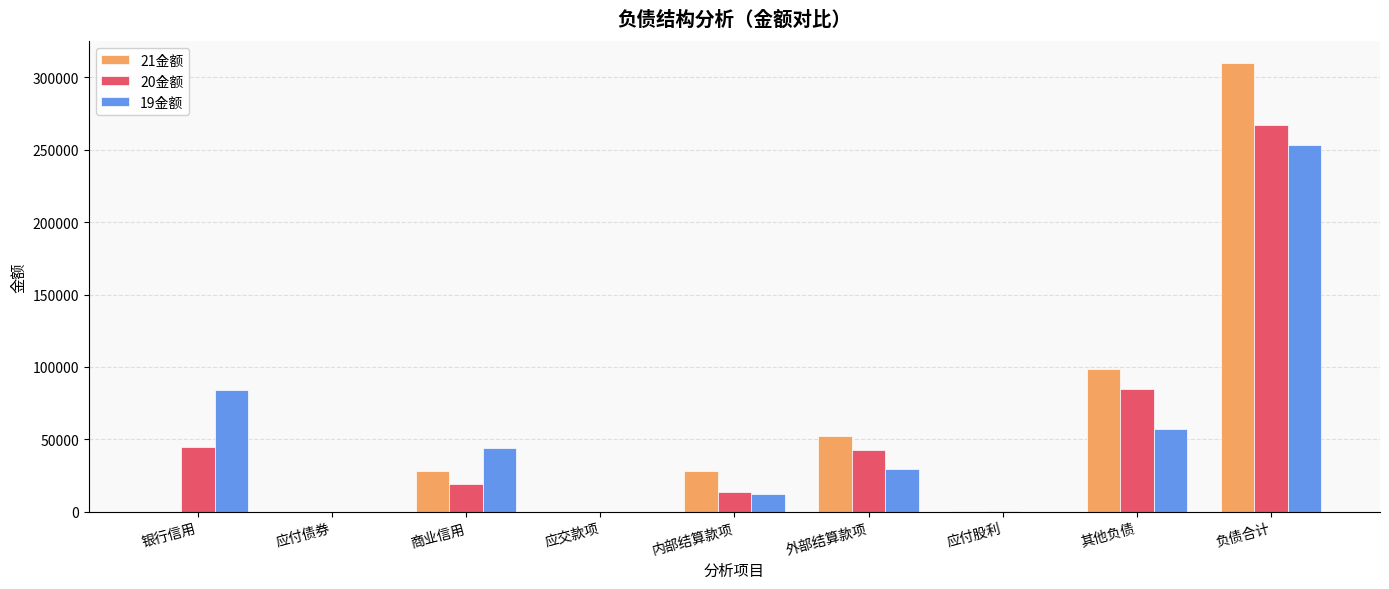

At which label does 20金额 first exceed 19375?

银行信用